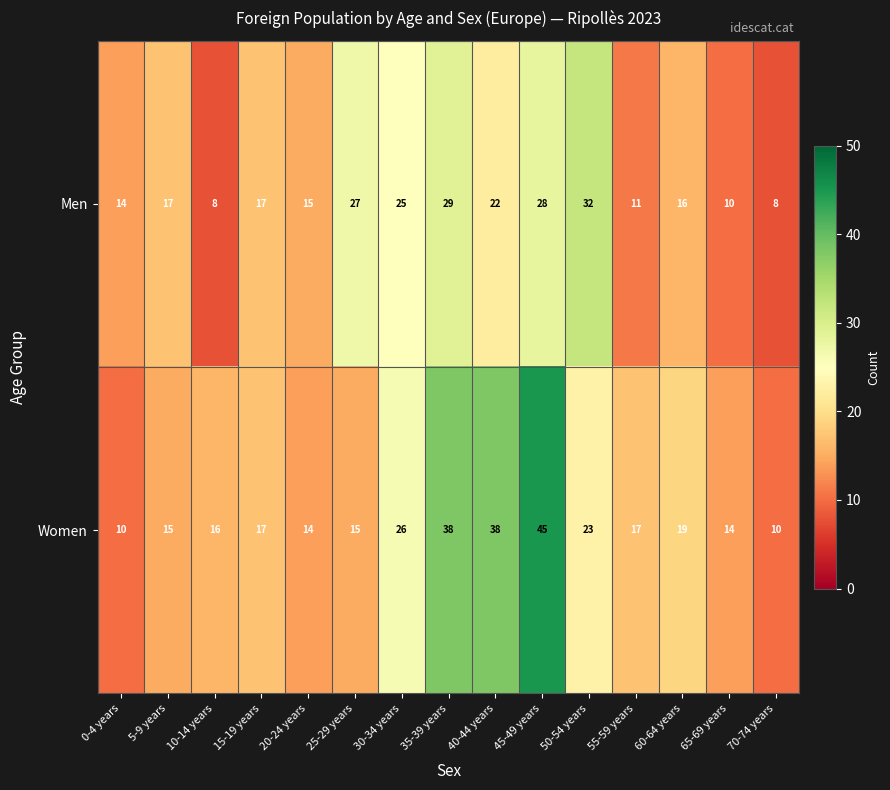

What is the difference between the highest and lowest values at 30-34 years?

1